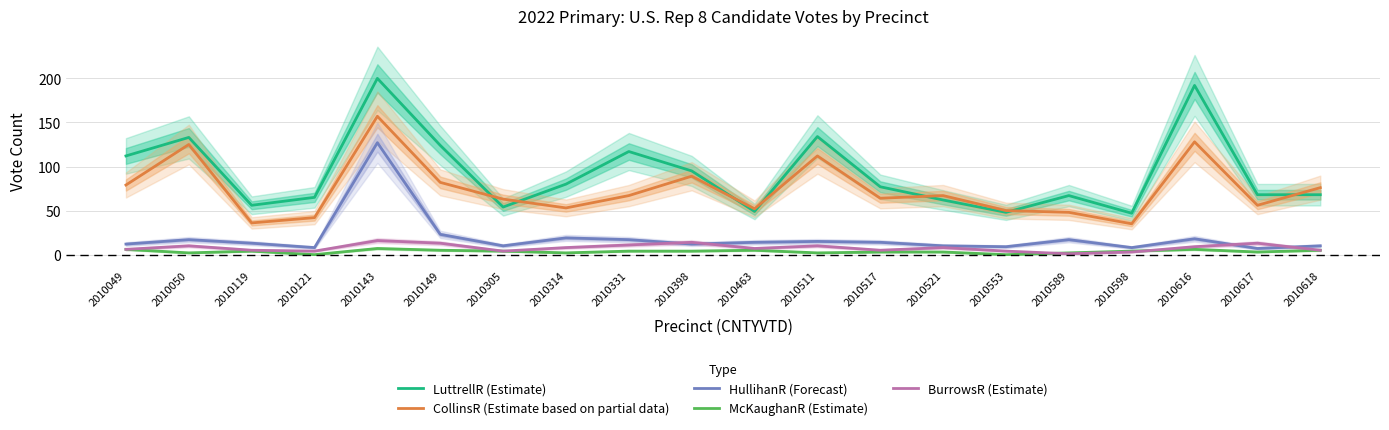

What are all the series names shown in the legend?

LuttrellR (Estimate), CollinsR (Estimate based on partial data), HullihanR (Forecast), McKaughanR (Estimate), BurrowsR (Estimate)